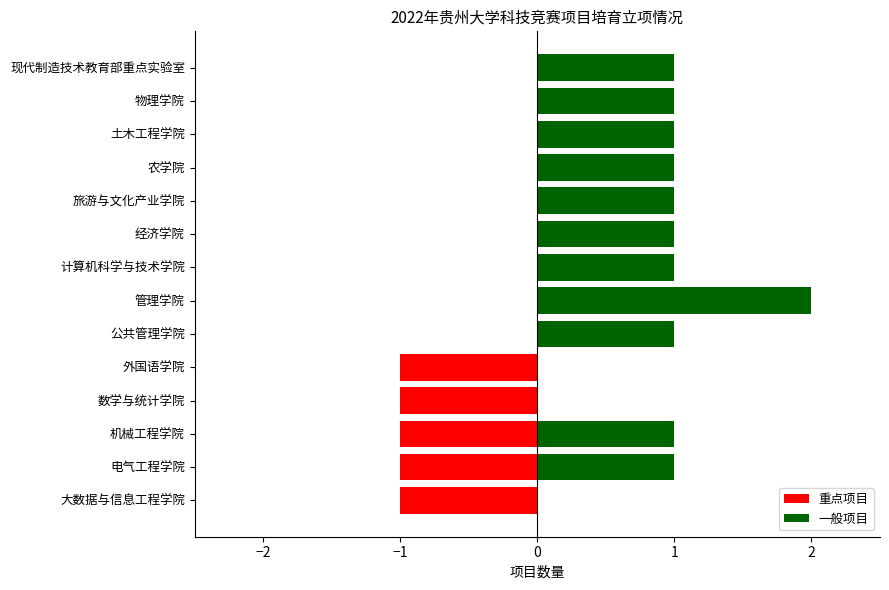

What is the average value of the 一般项目 series?

1